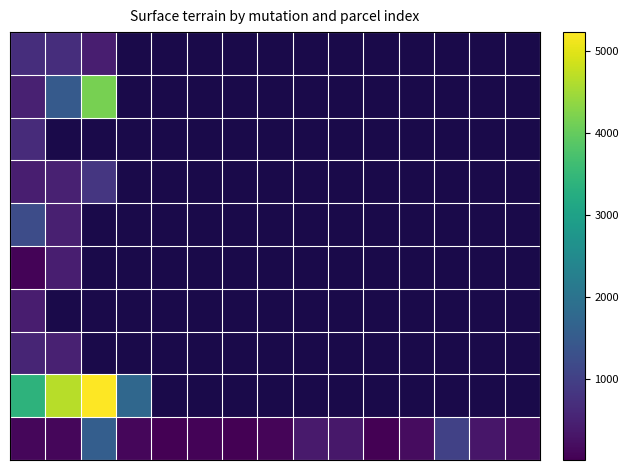

How many data points does each series have?

15